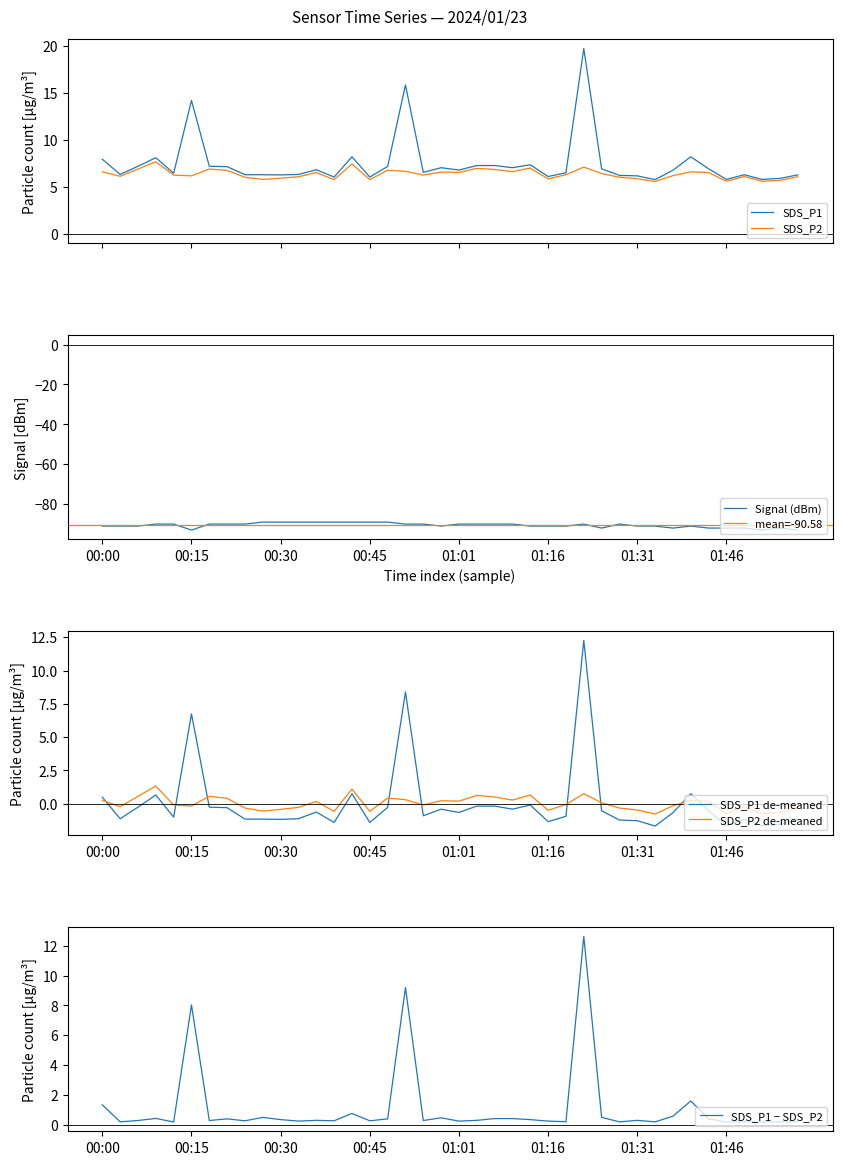

The value of Signal (dBm) at 00:00 is -27. True or false?

False